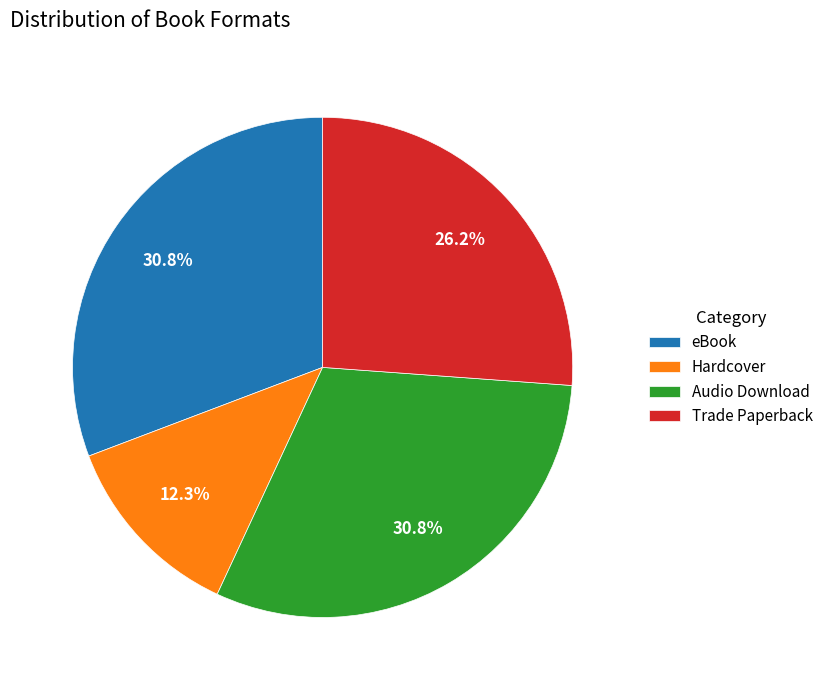

Which category has the smallest portion of the pie?

Hardcover